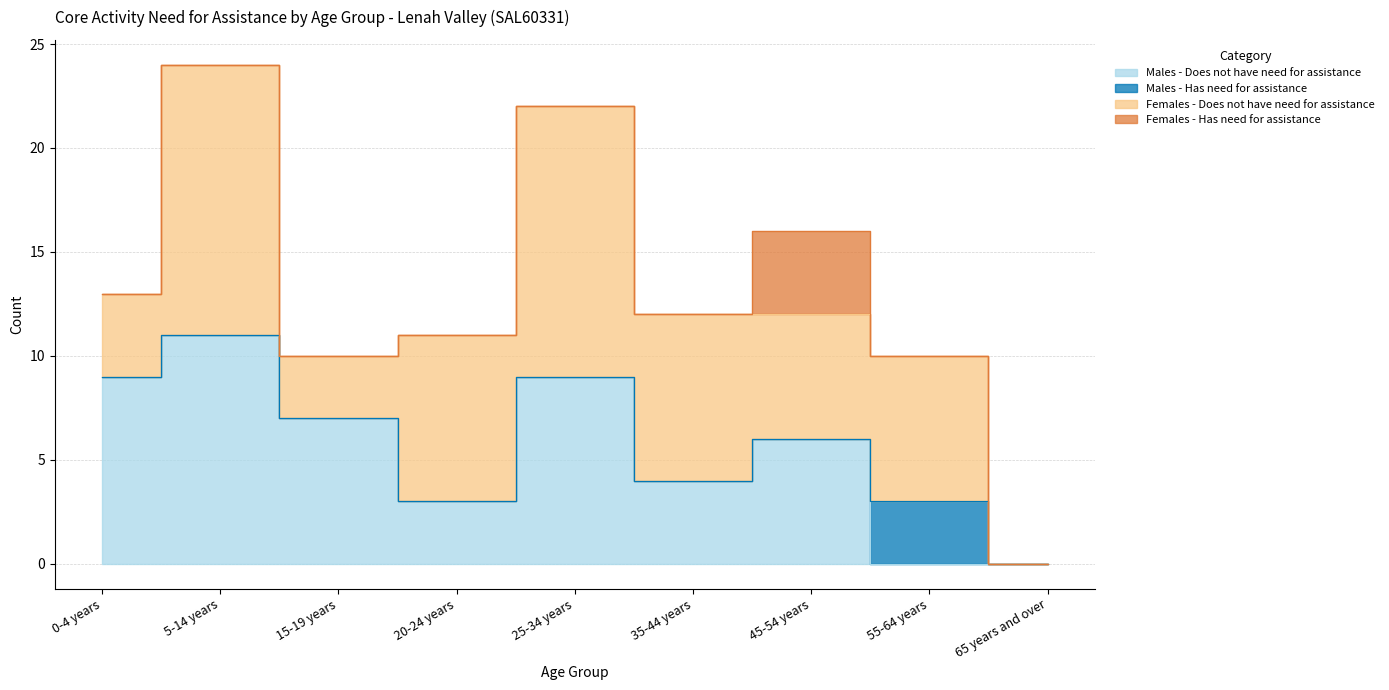

What is the difference between the maximum and second lowest values in the Females - Does not have need for assistance series?

10